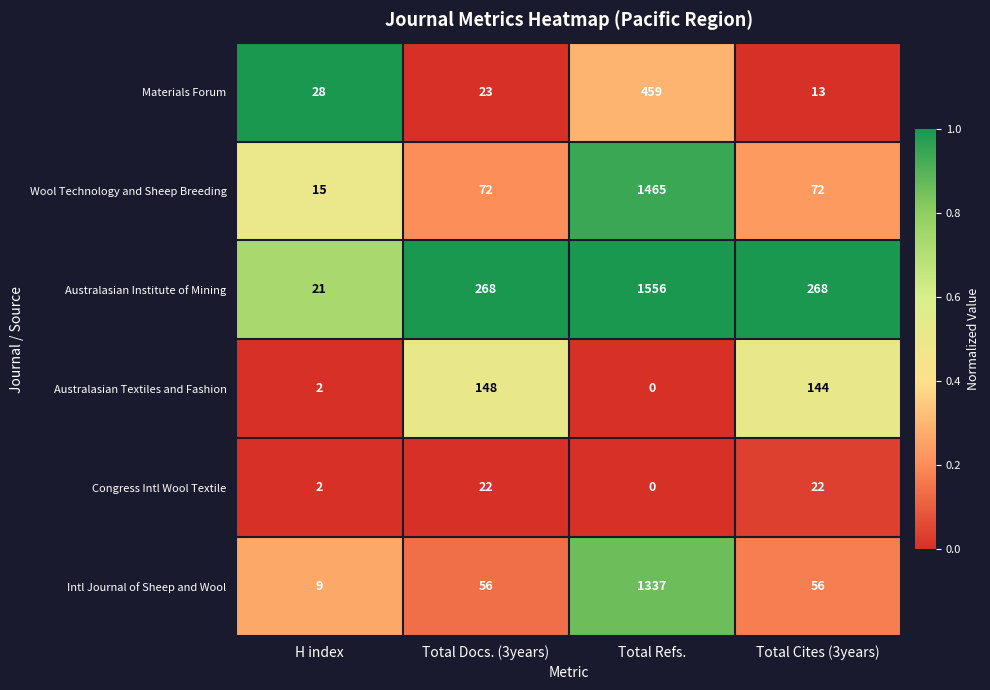

List the series in order of their peak value, lowest first.

Congress Intl Wool Textile, Australasian Textiles and Fashion, Materials Forum, Intl Journal of Sheep and Wool, Wool Technology and Sheep Breeding, Australasian Institute of Mining